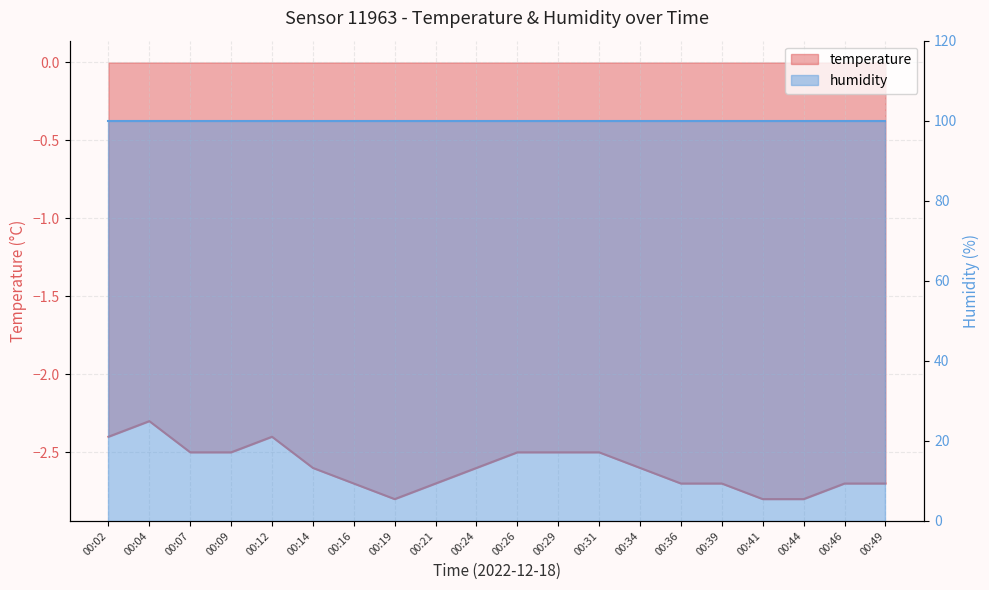

What is the change in value from 00:39 to 00:41?

-0.1